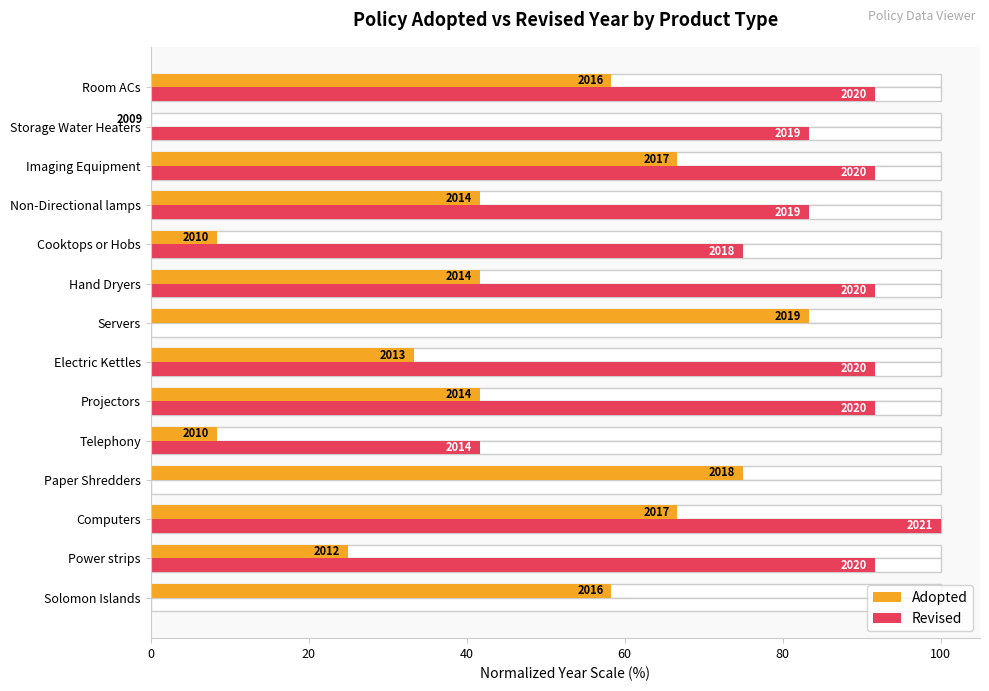

Count the number of data series in this chart.

2